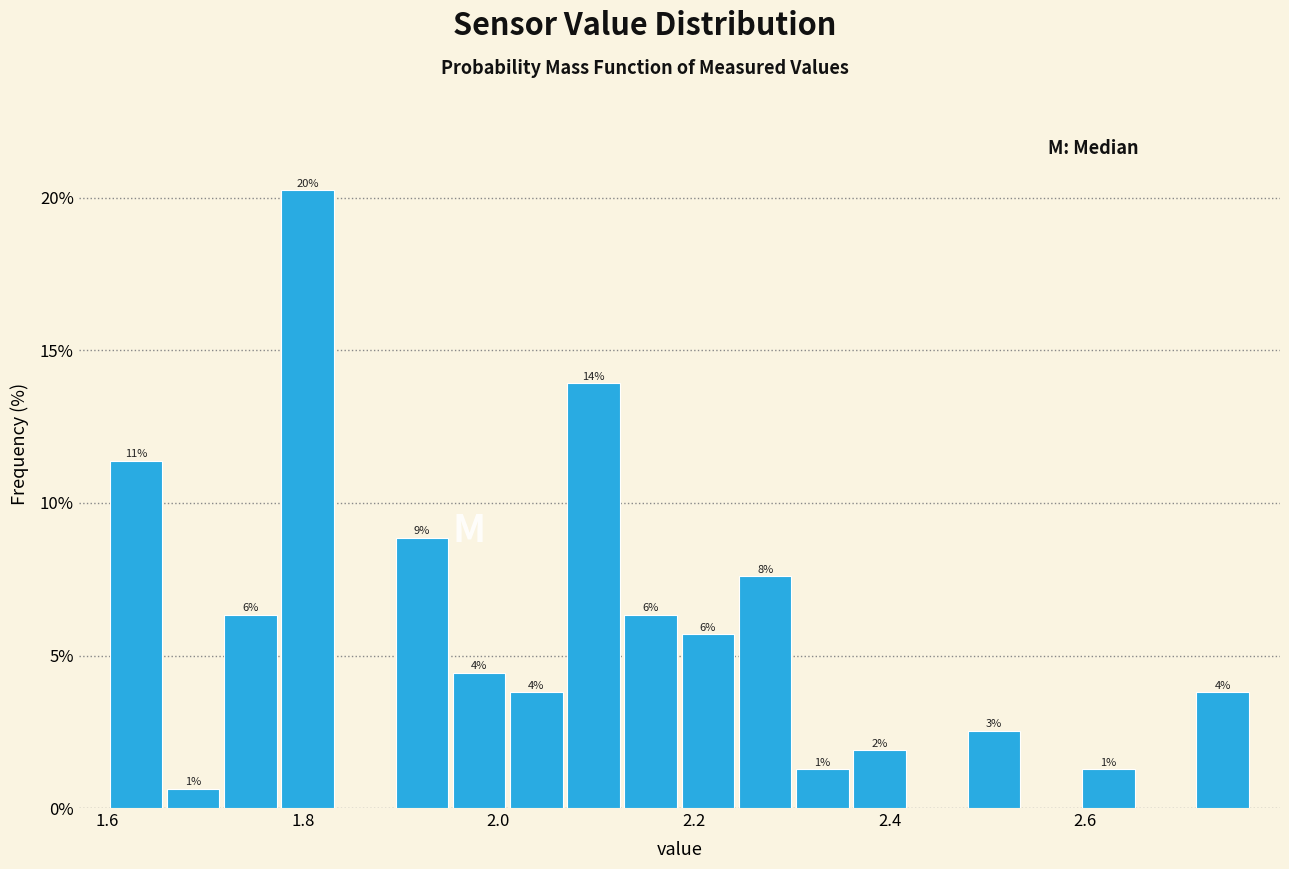

Read against the x-axis, roughly where is the centre of the tallest bar?

1.80